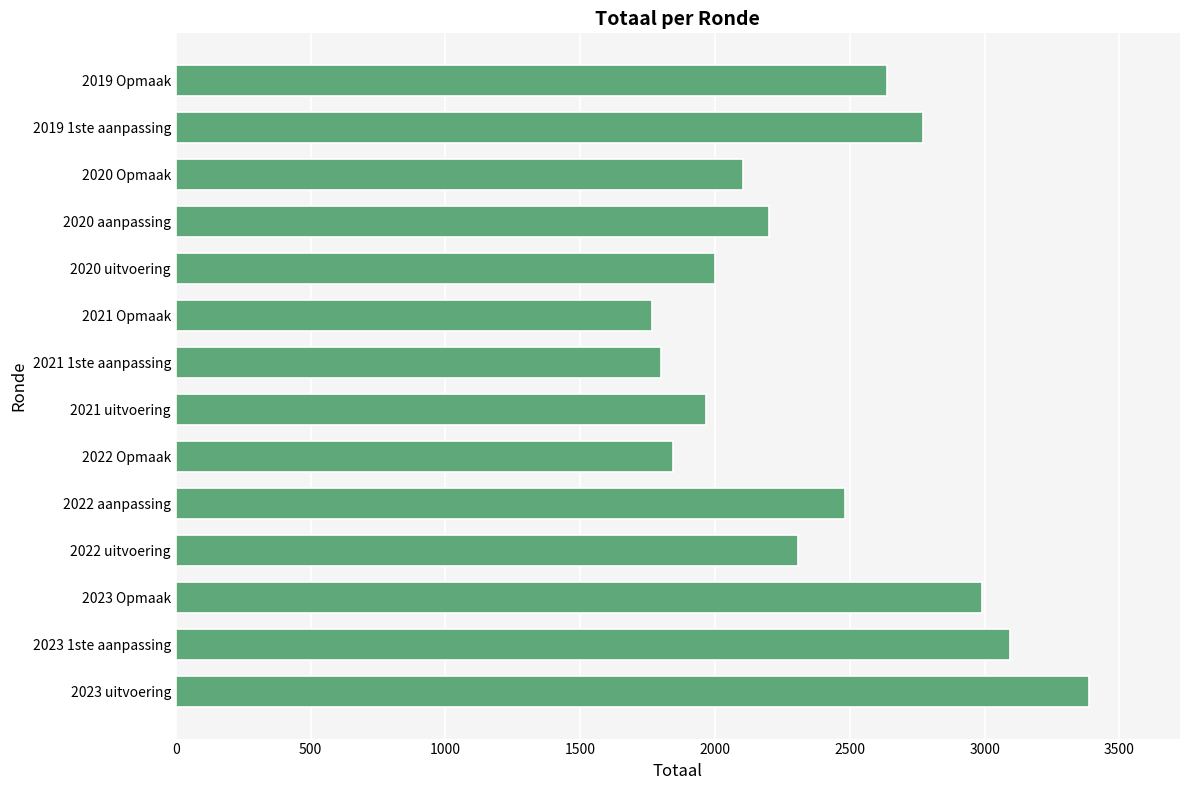

The value at 2023 1ste aanpassing is 4579. True or false?

False